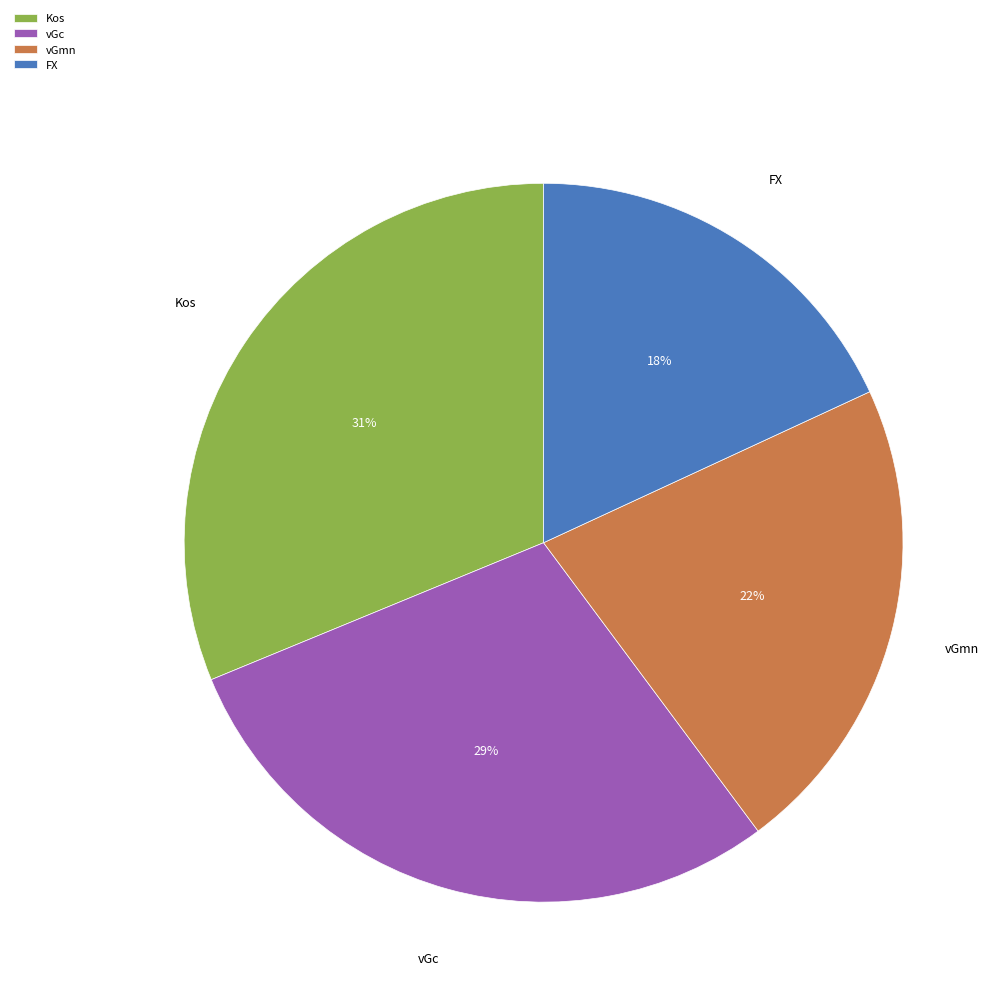

Do FX and vGc together represent more than half of the pie?

No